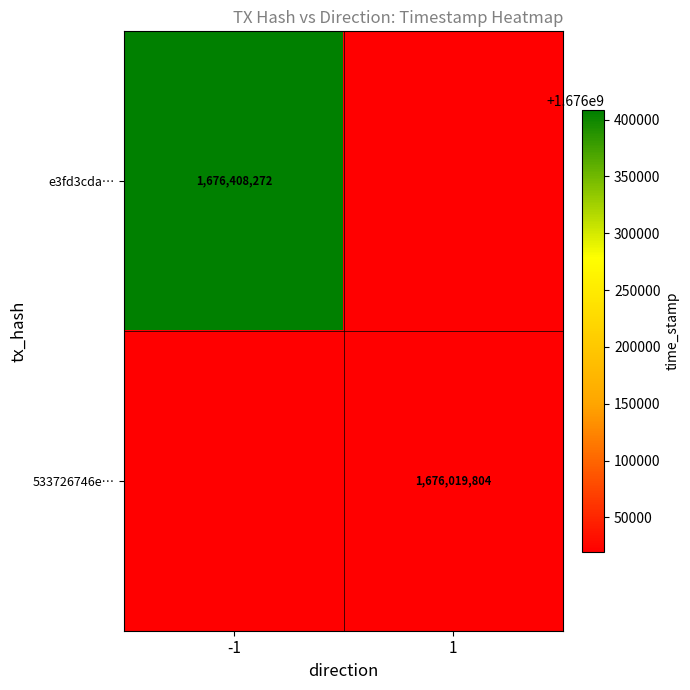

The 533726746e… series shows 1676019804 at 1. True or false?

True